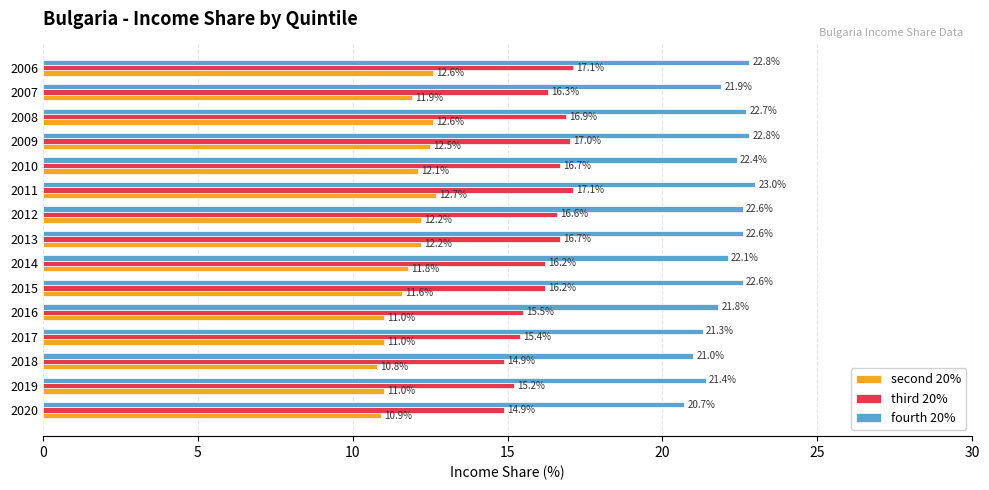

List the series in order of their peak value, highest first.

fourth 20%, third 20%, second 20%